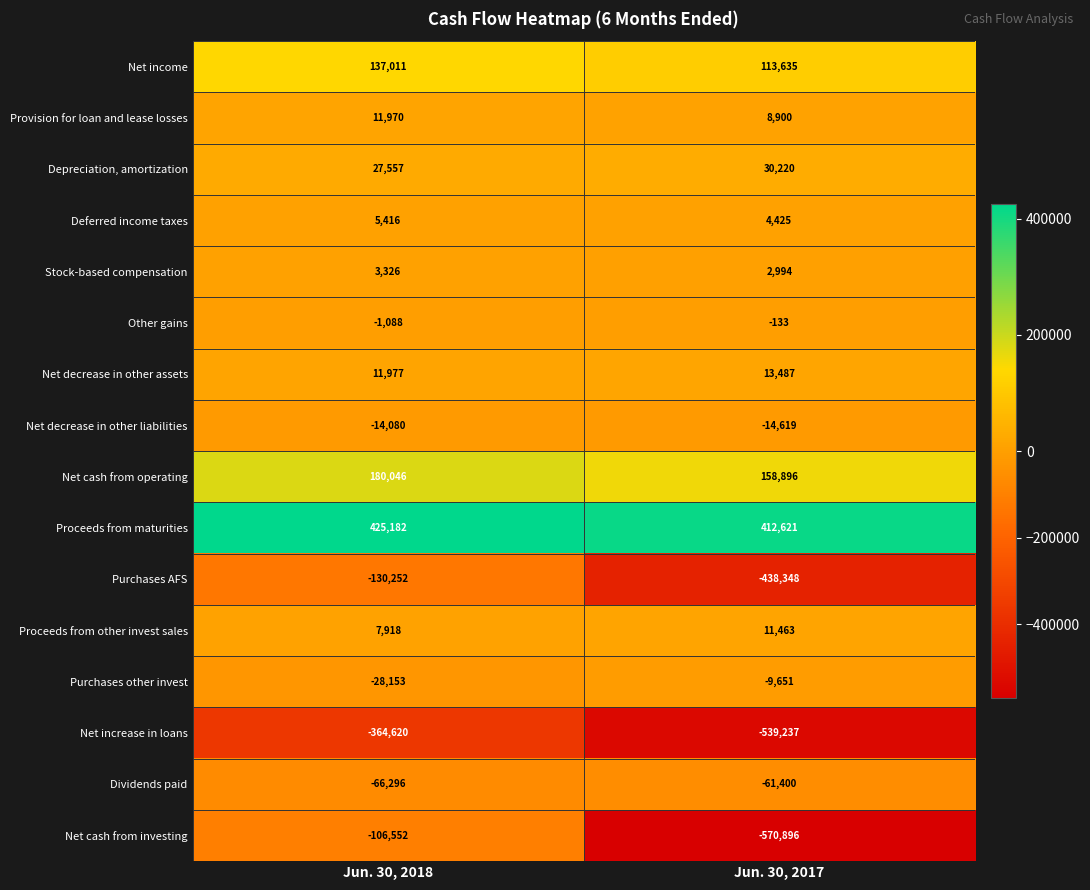

At which label does Depreciation, amortization reach its peak?

Jun. 30, 2017